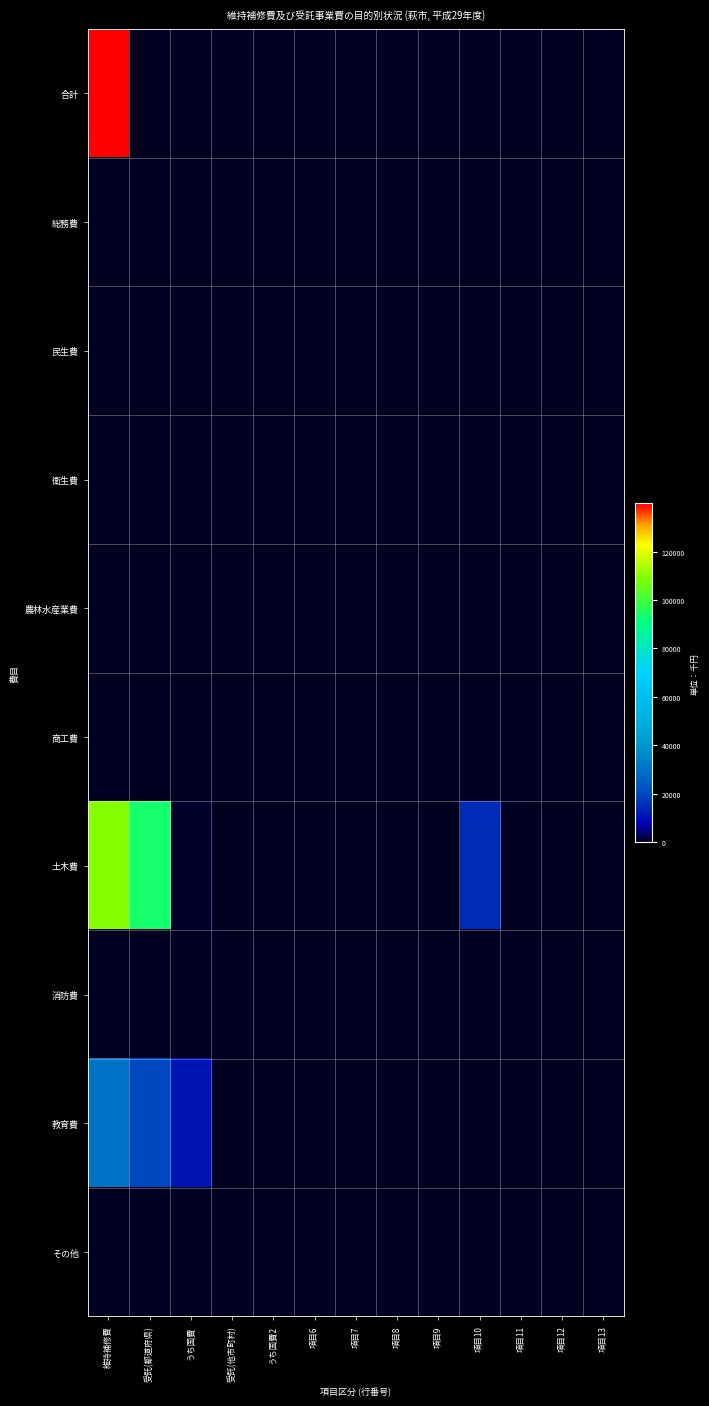

Count the number of data series in this chart.

10